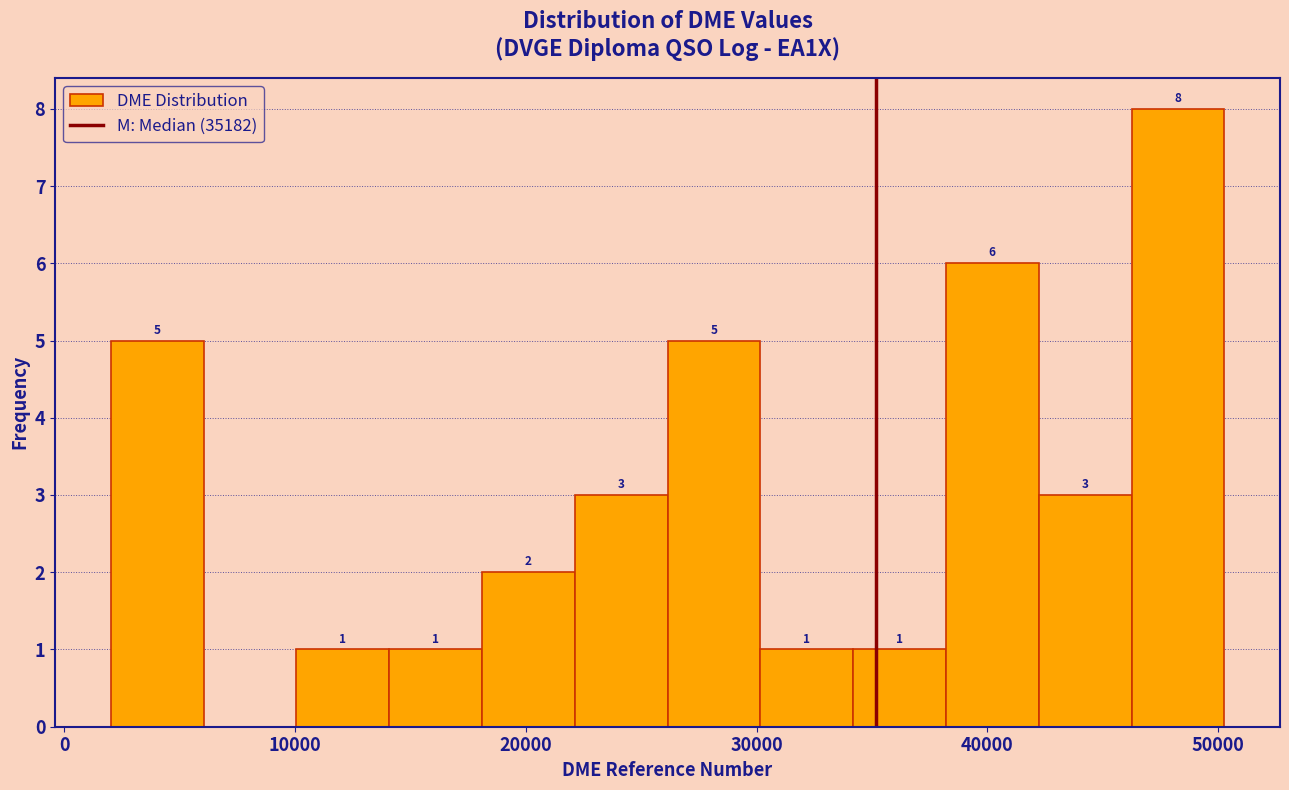

Which range on the x-axis has the tallest bar?

46000 to 50000